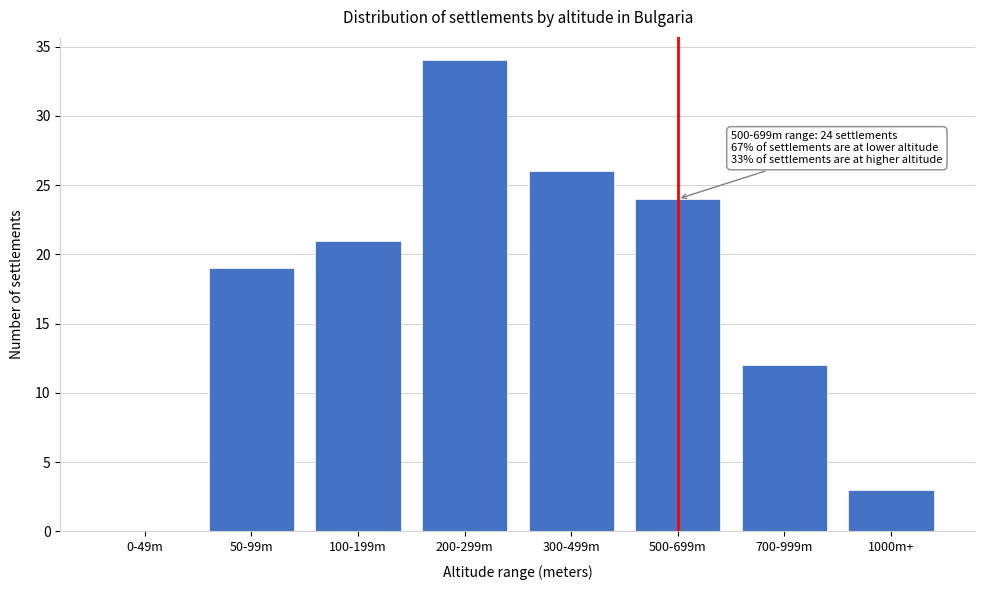

Reading left to right, what are all the values shown in this chart?

0-49m=0	50-99m=19	100-199m=21	200-299m=34	300-499m=26	500-699m=24	700-999m=12	1000m+=3